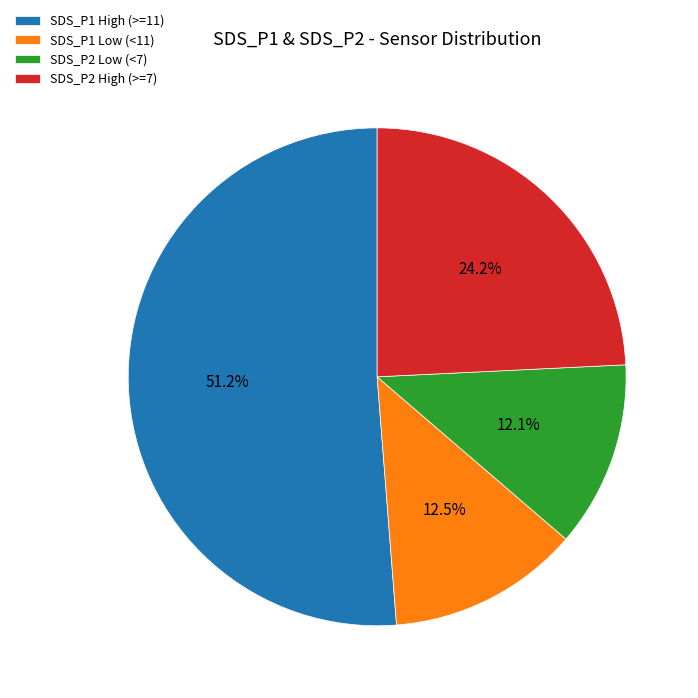

Does SDS_P1 High (>=11) account for over 50% of the chart?

Yes